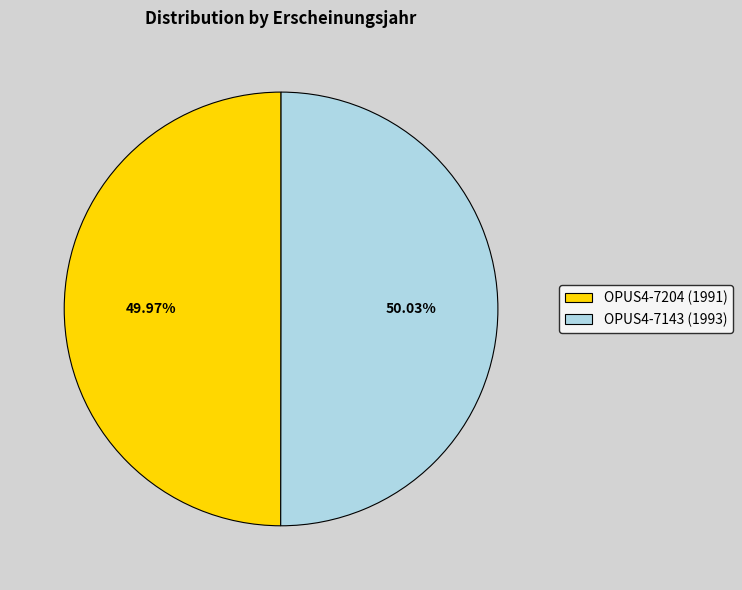

Count the number of slices in the pie.

2